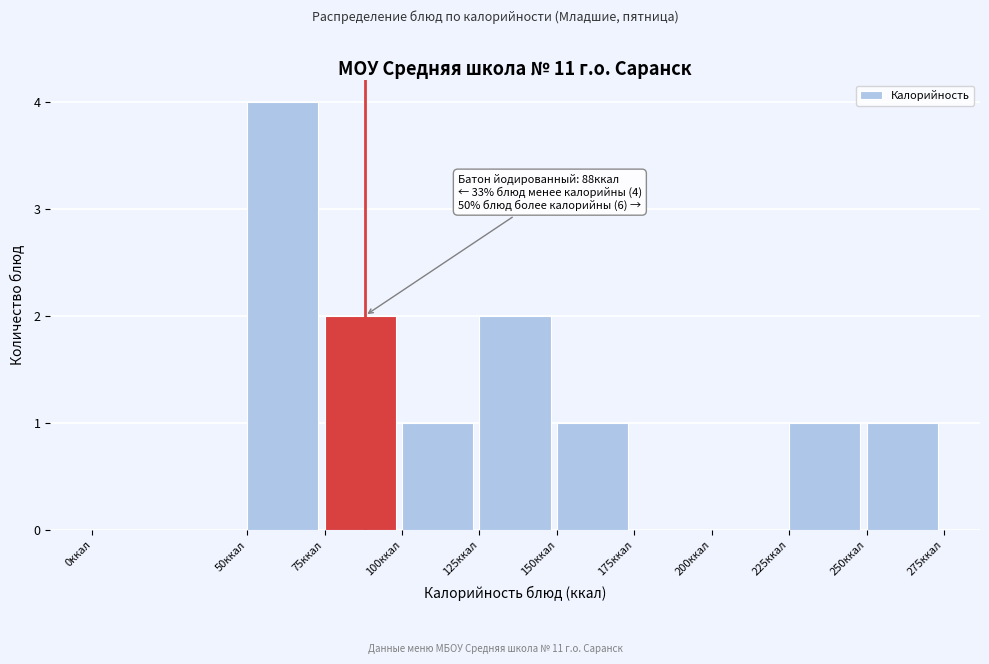

Which range on the x-axis has the tallest bar?

50 to 75